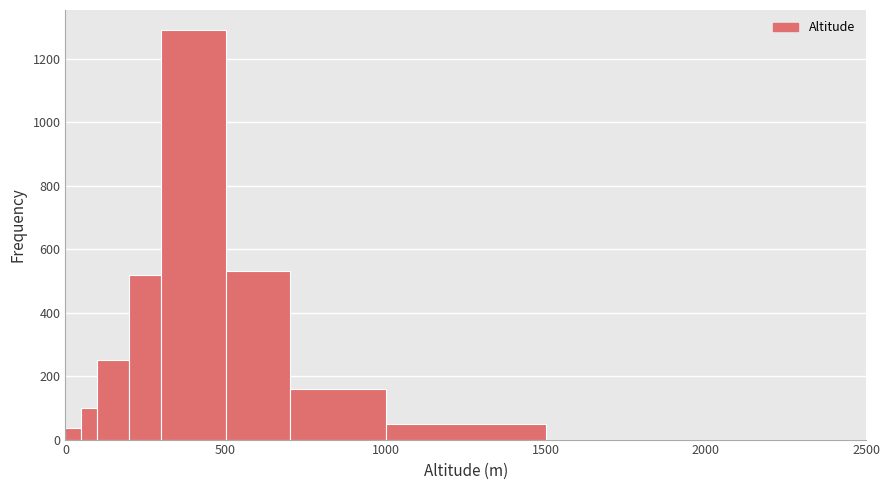

Around what value on the x-axis is the tallest bar? Give the approximate position of its centre, as read against the axis.

400